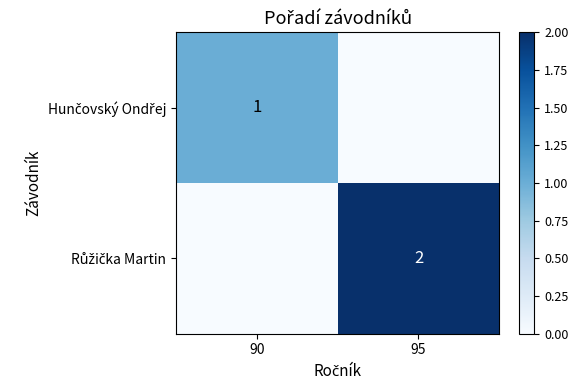

Which series has the largest range (max minus min)?

Růžička Martin